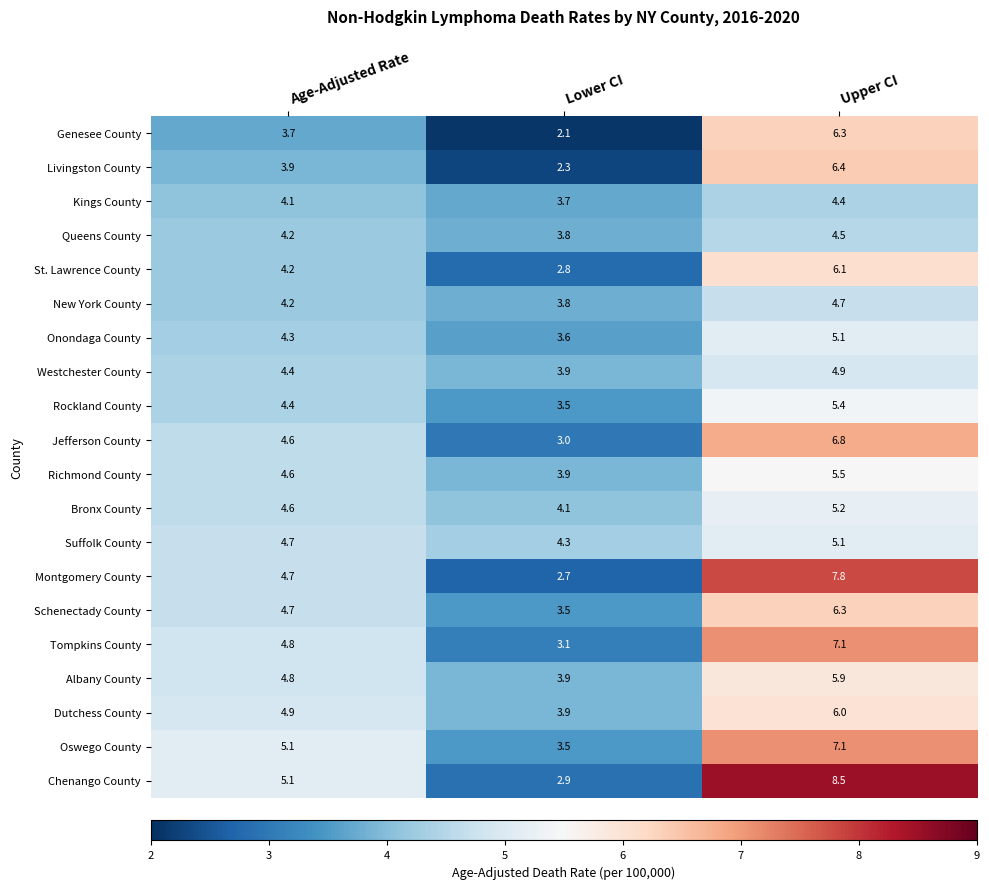

The value of Westchester County at Lower CI is 6.1. True or false?

False